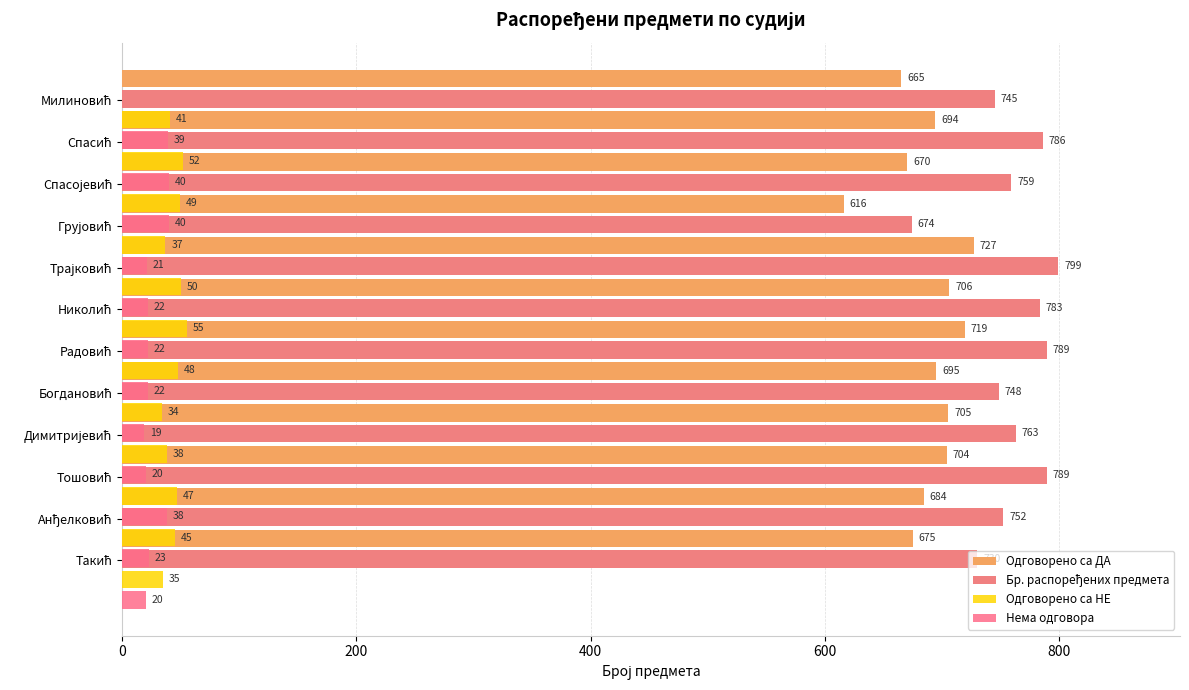

What is the smallest value displayed?

19